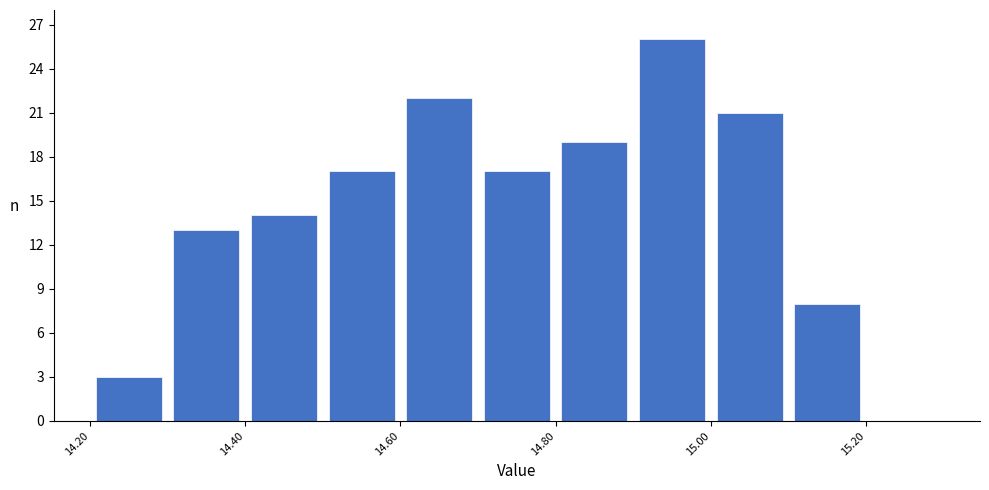

Reading left to right, list every bar in this chart as the range it spans on the x-axis followed by its height. The values are not printed on the chart, so give them approximately, as read against the axis.

14.2 to 14.3: 3
14.3 to 14.4: 13
14.4 to 14.5: 14
14.5 to 14.6: 17
14.6 to 14.7: 22
14.7 to 14.8: 17
14.8 to 14.9: 19
14.9 to 15.0: 26
15.0 to 15.1: 21
15.1 to 15.2: 8
15.2 to 15.3: 0